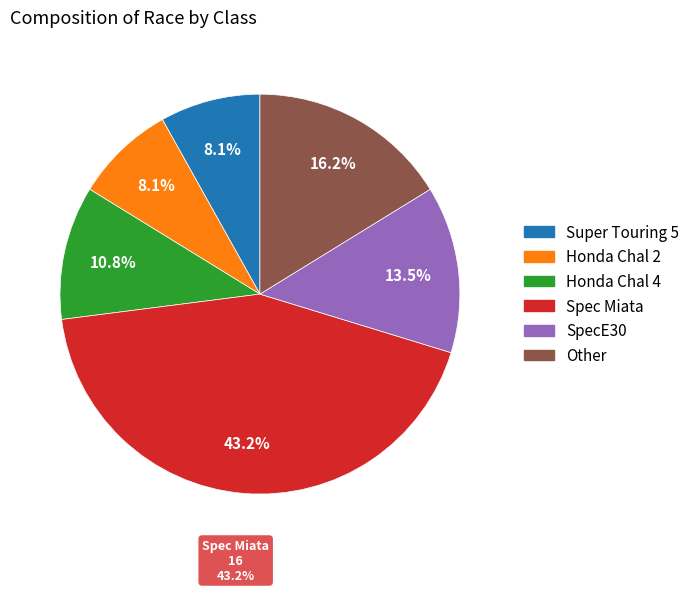

True or false: Honda Chal 2 accounts for 1% of the total.

False